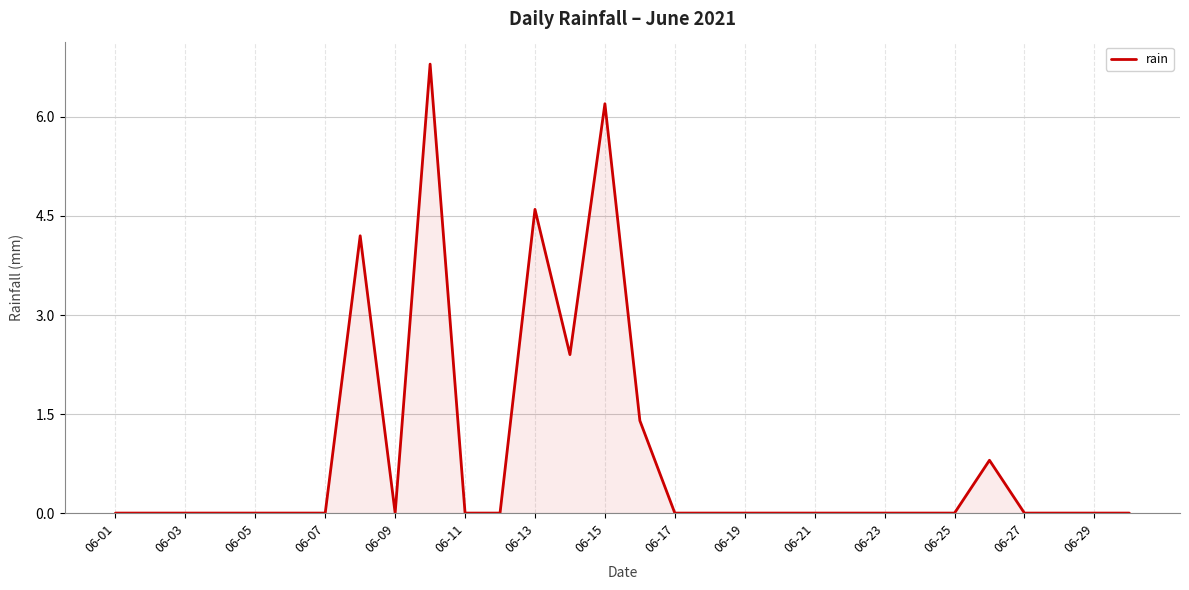

What is the difference between the maximum and minimum values?

6.8